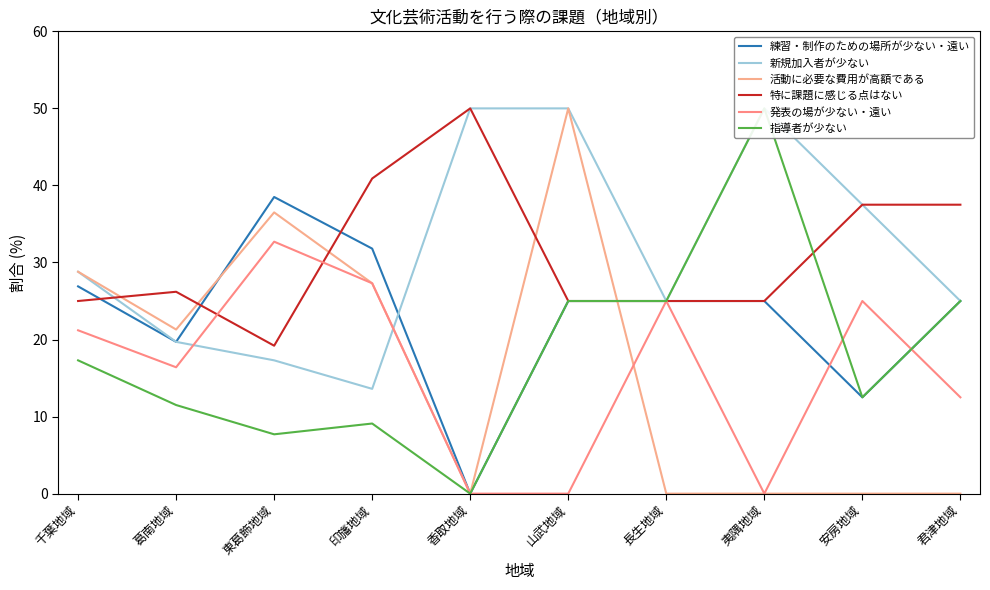

In 新規加入者が少ない, how many points are higher than both neighbors (excluding endpoints)?

1